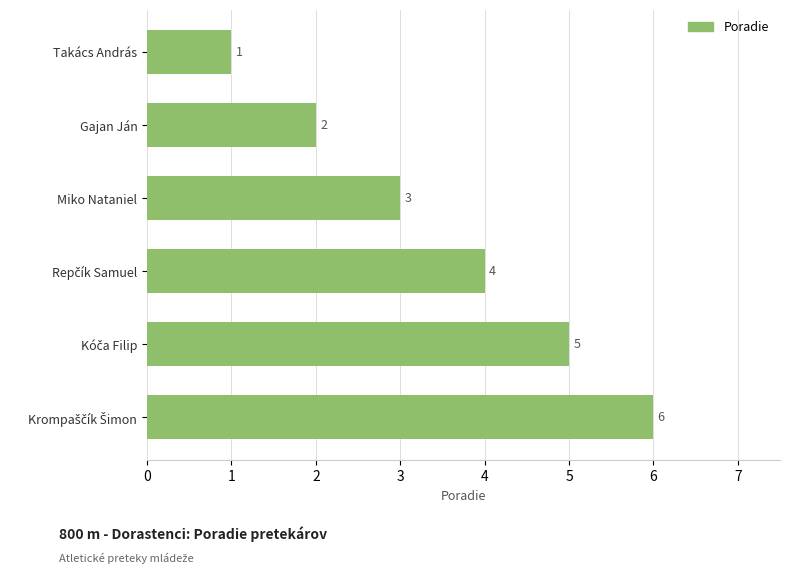

At which label is the value closest to 3?

Miko Nataniel